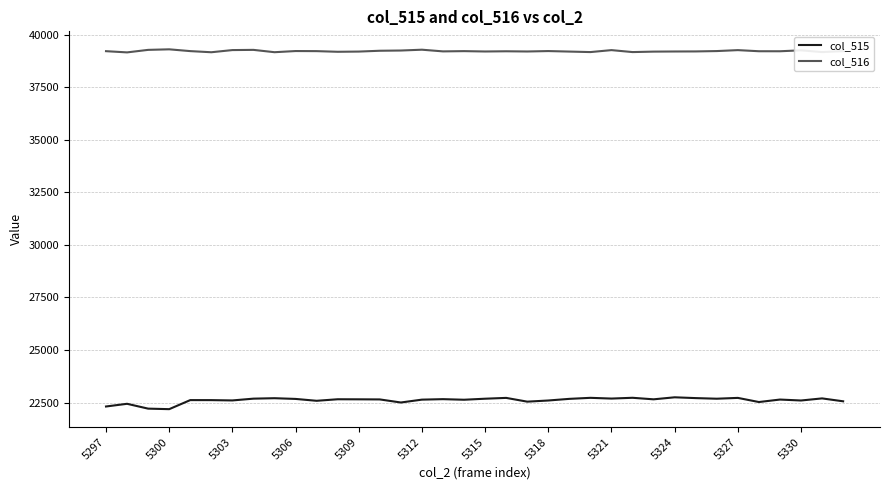

Which series has the largest total across all categories?

col_516